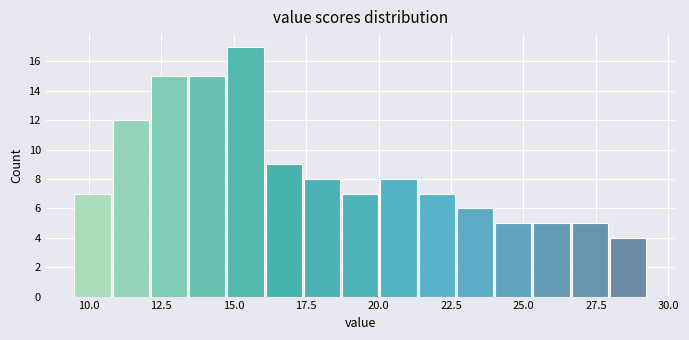

Around what value on the x-axis is the tallest bar? Give the approximate position of its centre, as read against the axis.

15.5